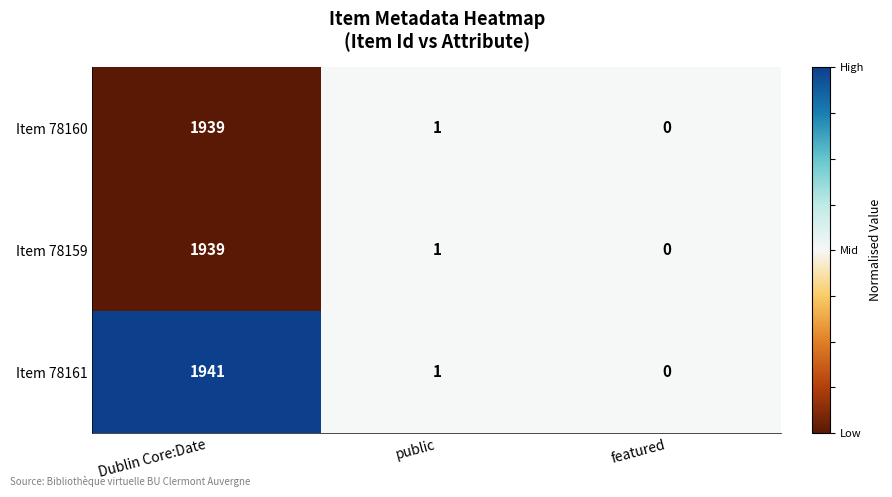

Rank the categories by Item 78160 value from lowest to highest.

featured, public, Dublin Core:Date